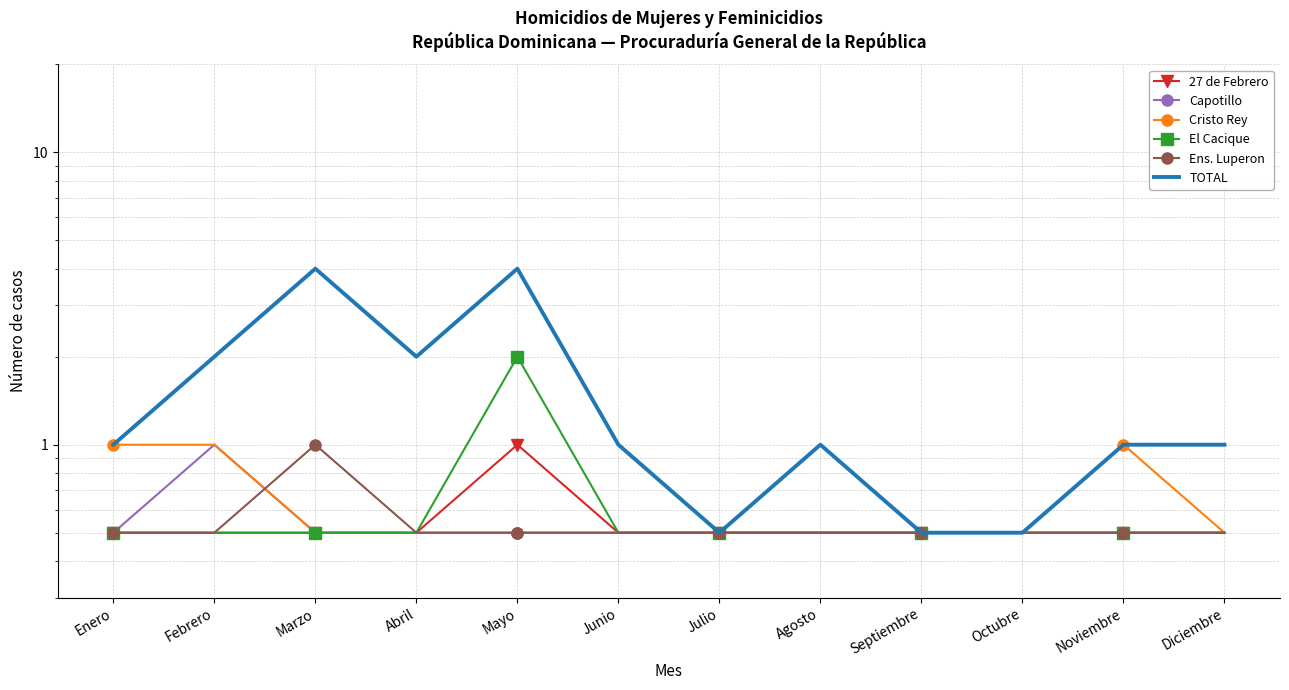

Rank the series at Mayo from lowest to highest value.

Capotillo, Cristo Rey, Ens. Luperon, 27 de Febrero, El Cacique, TOTAL